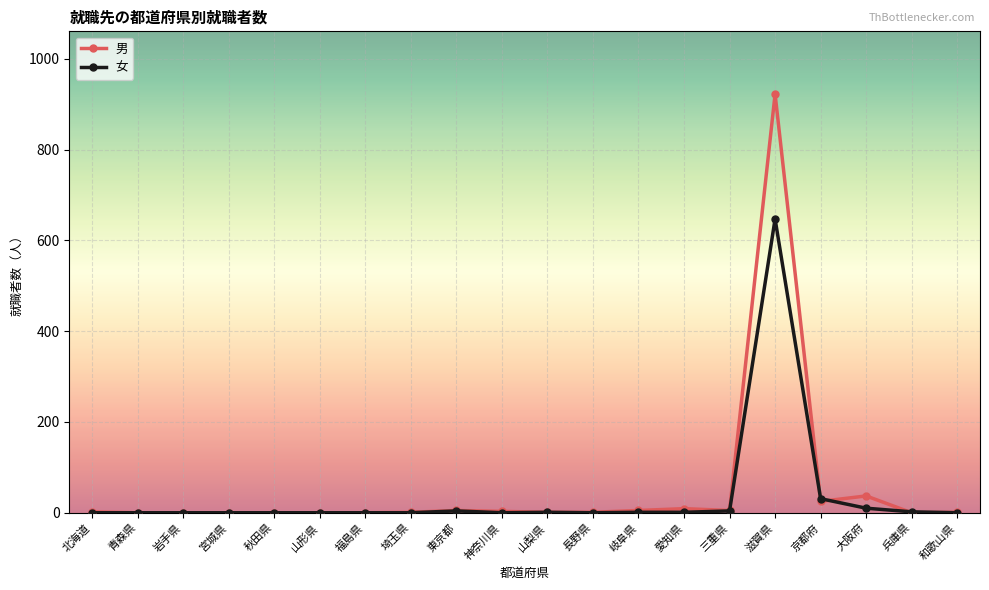

List the series in order of their peak value, lowest first.

女, 男